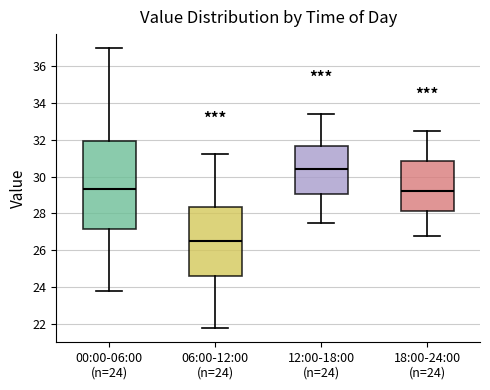

Where is the upper edge of the box for 00:00-06:00 (n=24) on the y-axis? The values are not printed on the chart, so give them approximately, as read against the axis.

32.0